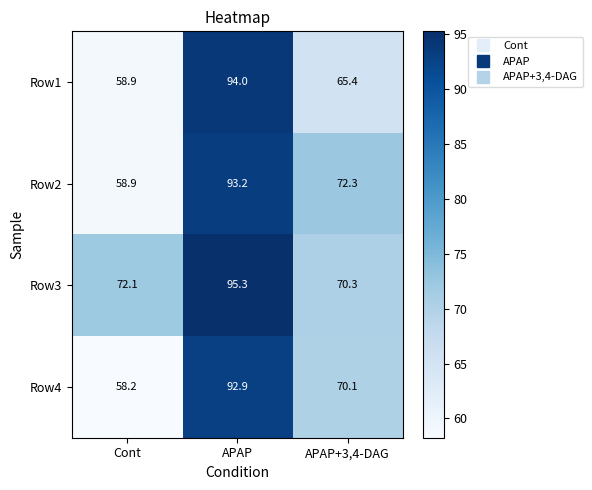

At which label is Row2 closest to 76?

APAP+3,4-DAG